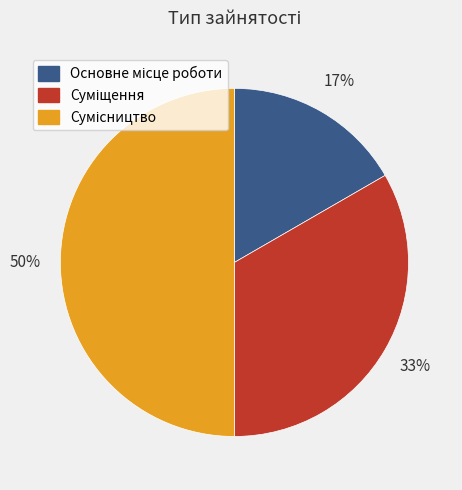

To the nearest percent, what is the average slice percentage?

33%